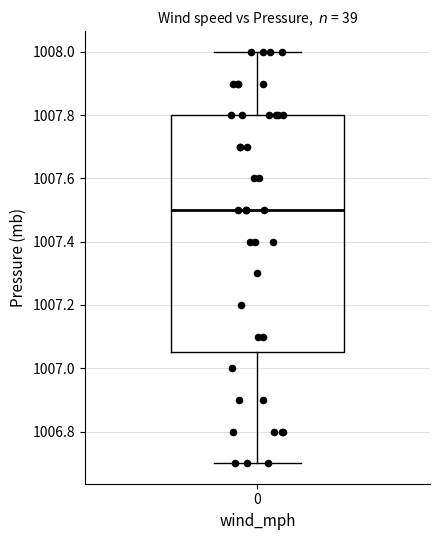

Transcribe this box plot: give where the median line is, the range the box spans, and where the two whiskers end, as read against the y-axis. The values are not printed on the chart, so give them approximately, as read against the axis.

median 1007.50, box 1007.06 to 1007.80, whiskers 1006.70 to 1008.00